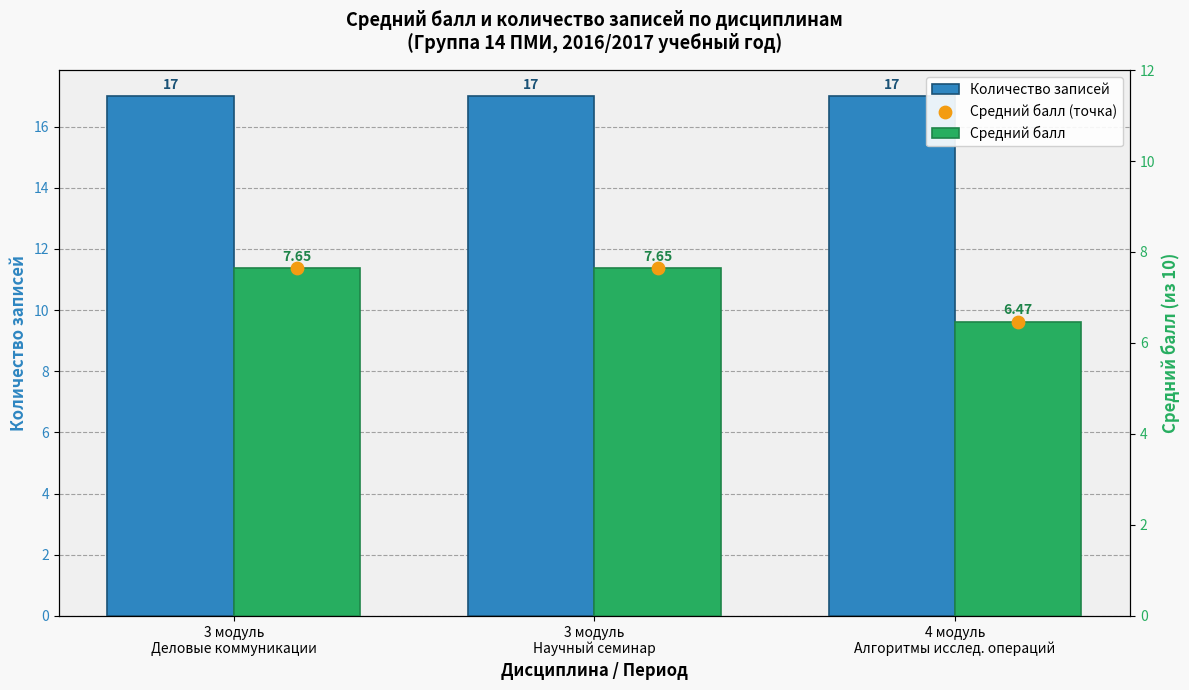

Which series reaches the maximum Y coordinate?

Количество записей